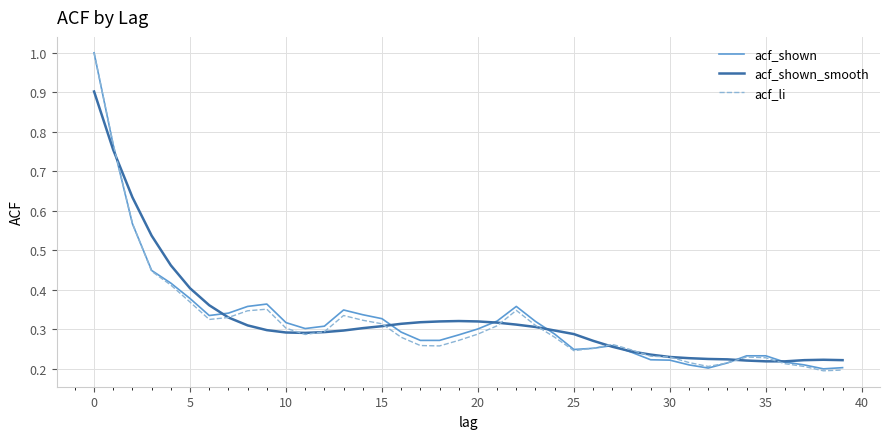

What is the highest value of the acf_shown_smooth series?

0.9